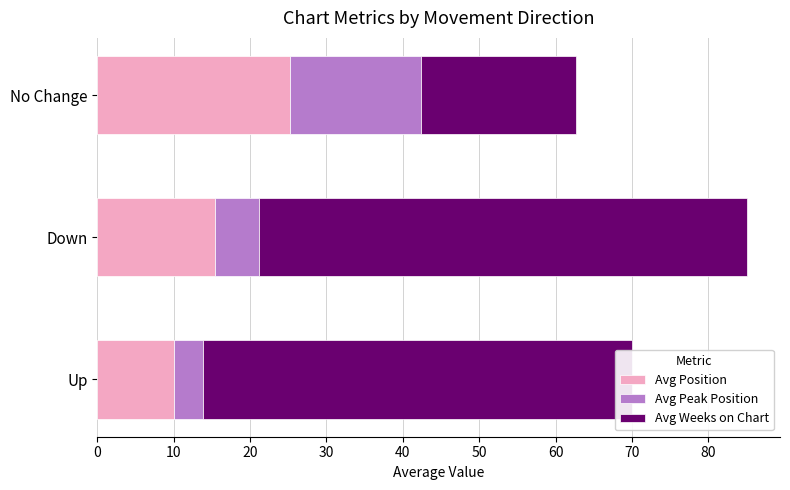

What is the average value of the Avg Position series?

16.9